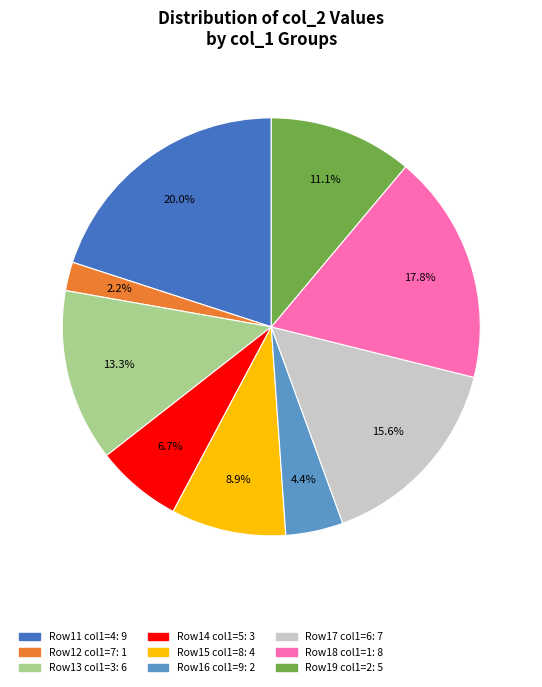

Is there any slice that represents more than half of the pie?

No